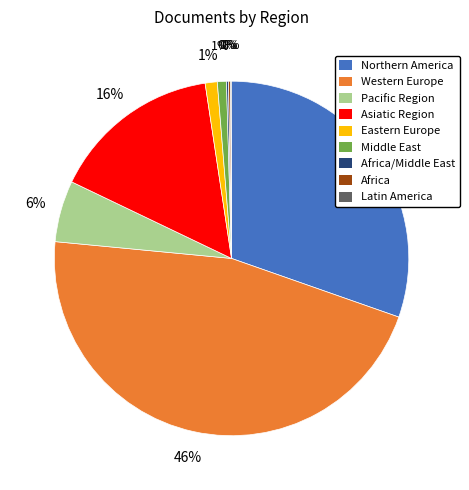

Combined, do Middle East and Eastern Europe account for over 50%?

No